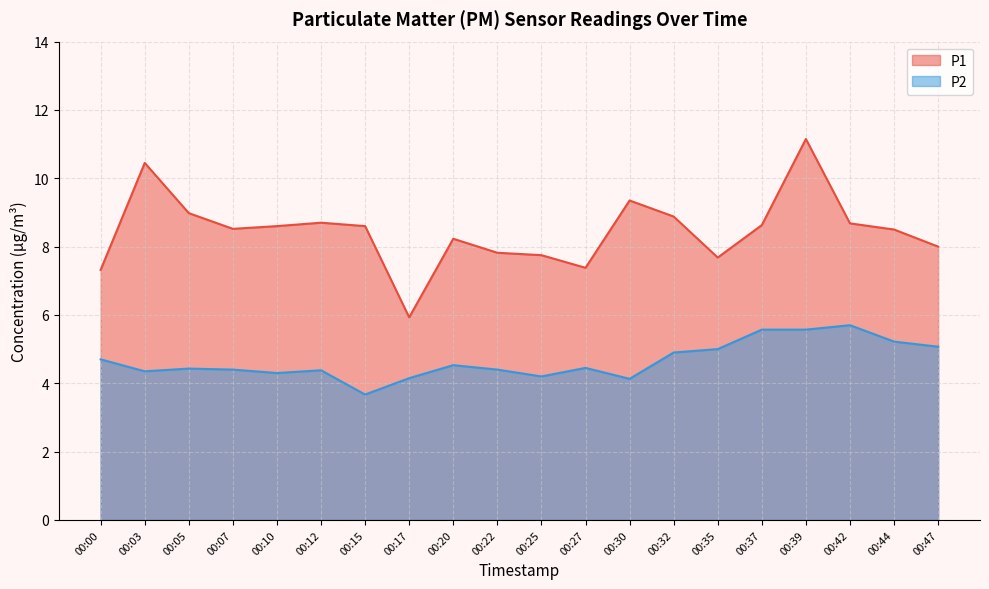

Rank the series by their average value, from highest to lowest.

P1, P2